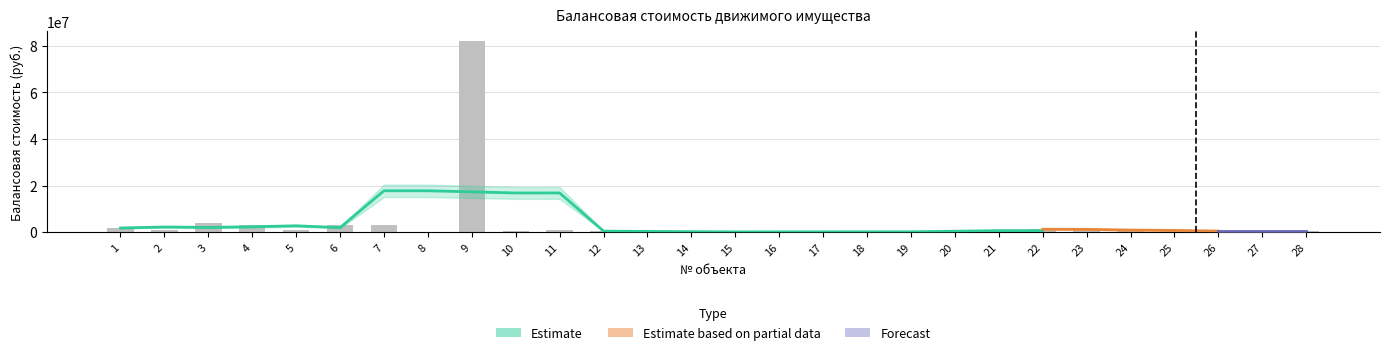

The value at 23 is 933600.0. True or false?

True